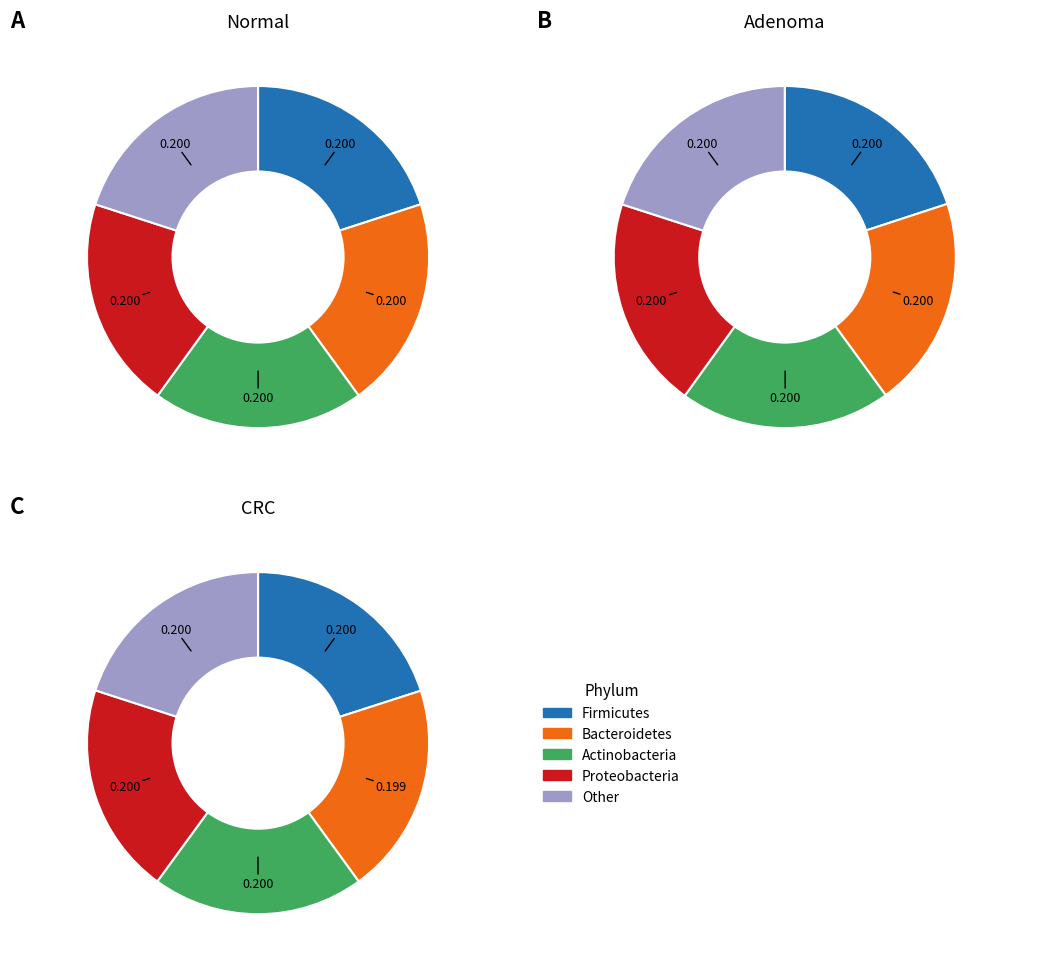

How much of the chart is everything except 4?

80.0%